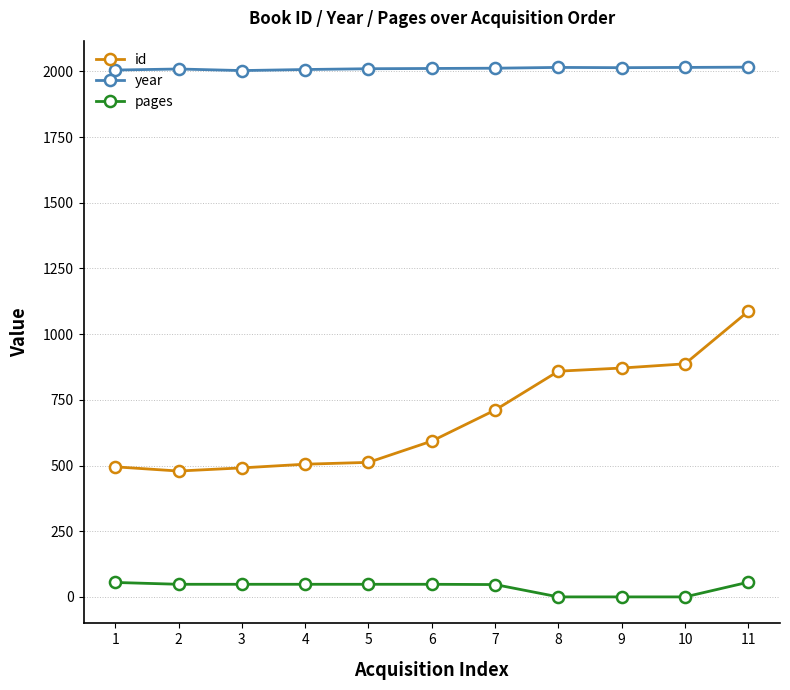

What is the total value across all series at 8?

2874